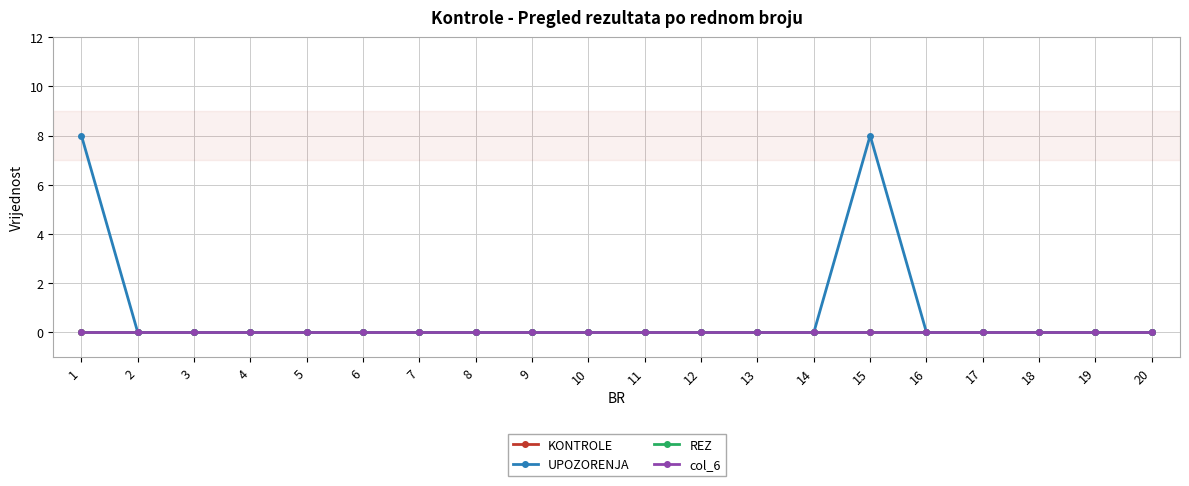

Is this an area chart (filled region under the line)?

No